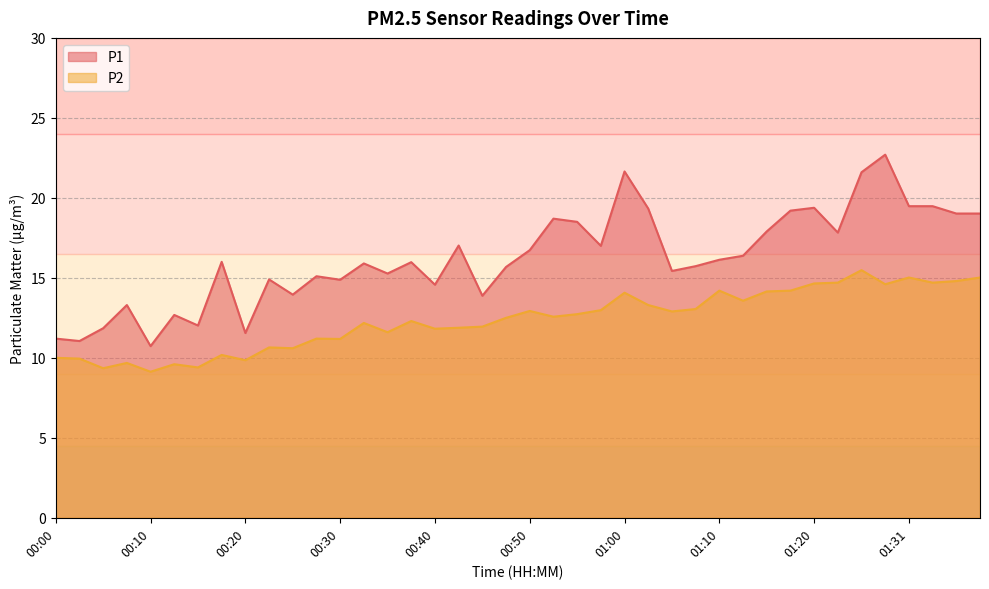

Which has a higher value, 01:10 or 00:08?

01:10